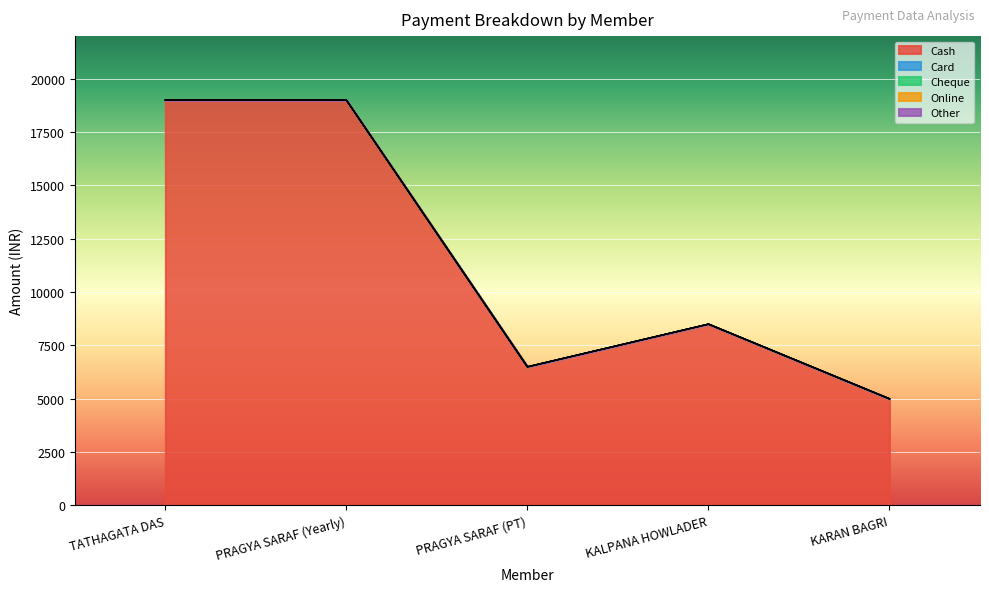

True or false: Cheque has a value of 0 at KARAN BAGRI.

True